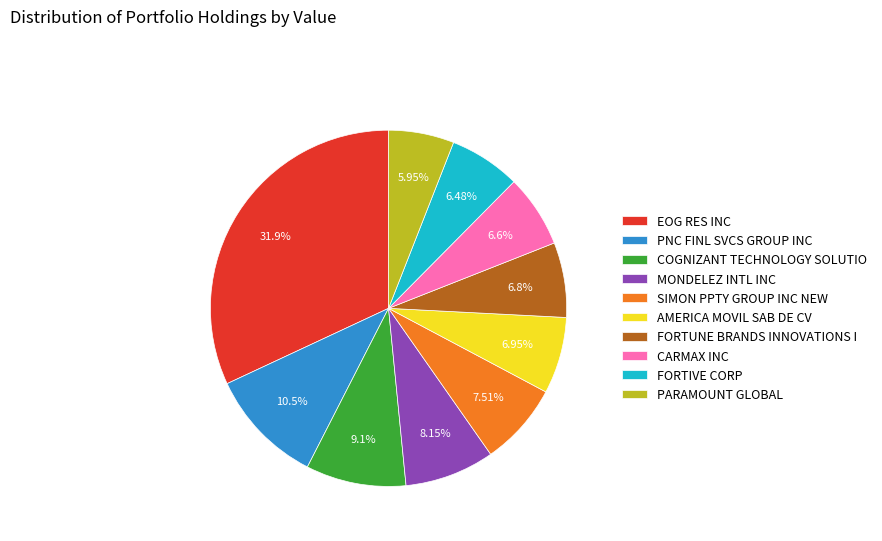

To the nearest percent, what is the average slice percentage?

10%